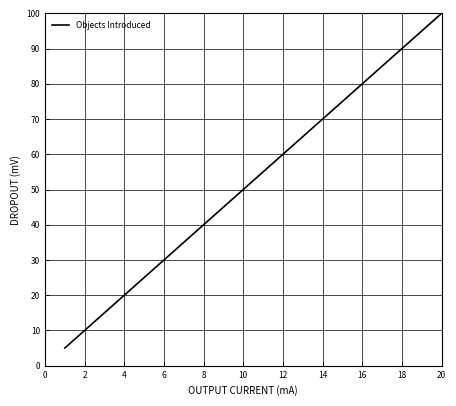

What is the smallest value displayed?

5